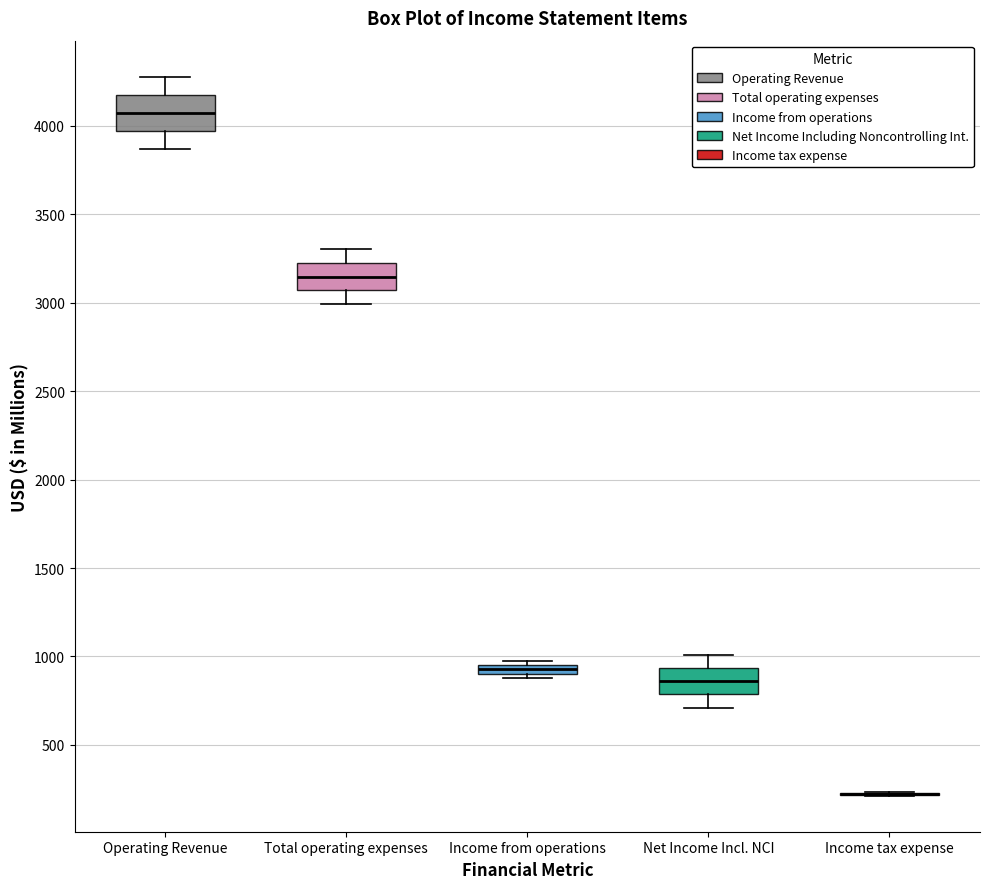

Where does the median line of the box for Net Income Incl. NCI sit on the y-axis? The values are not printed on the chart, so give them approximately, as read against the axis.

850